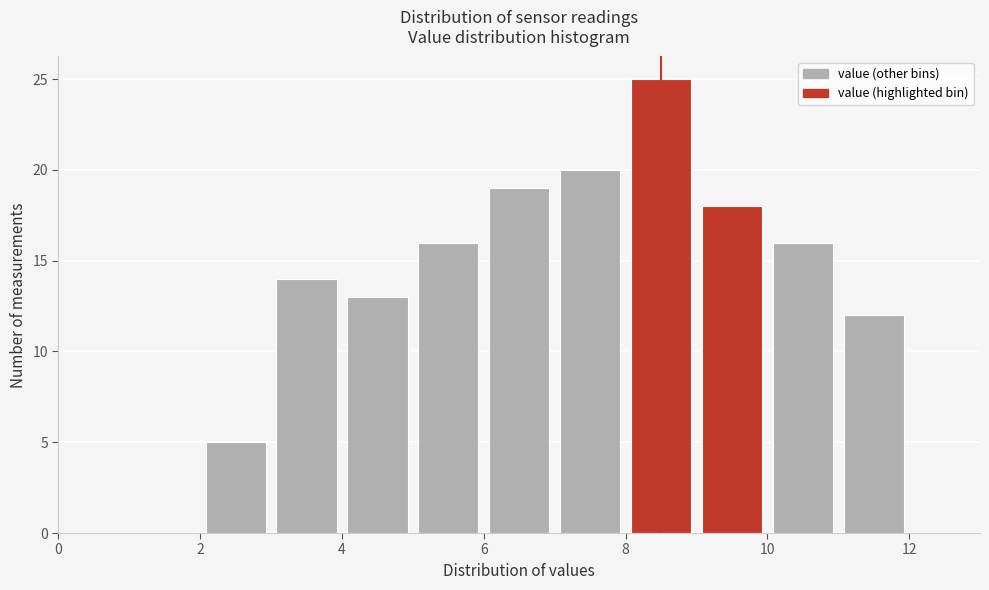

What is the height of the bar covering 11 to 12 on the x-axis? The values are not printed on the chart, so give them approximately, as read against the axis.

12